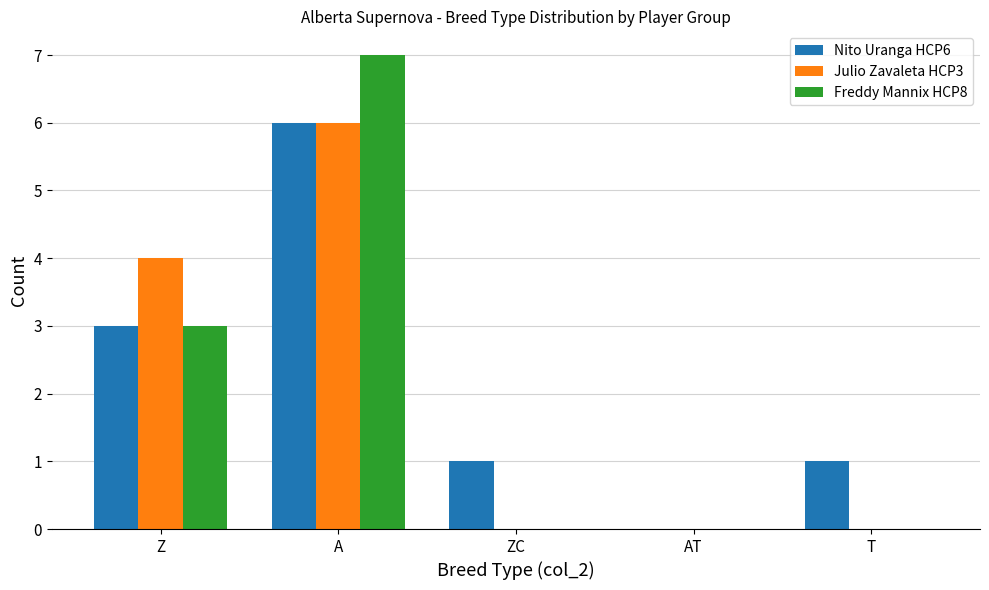

What is the sum of the Freddy Mannix HCP8 values at ZC and Z?

3